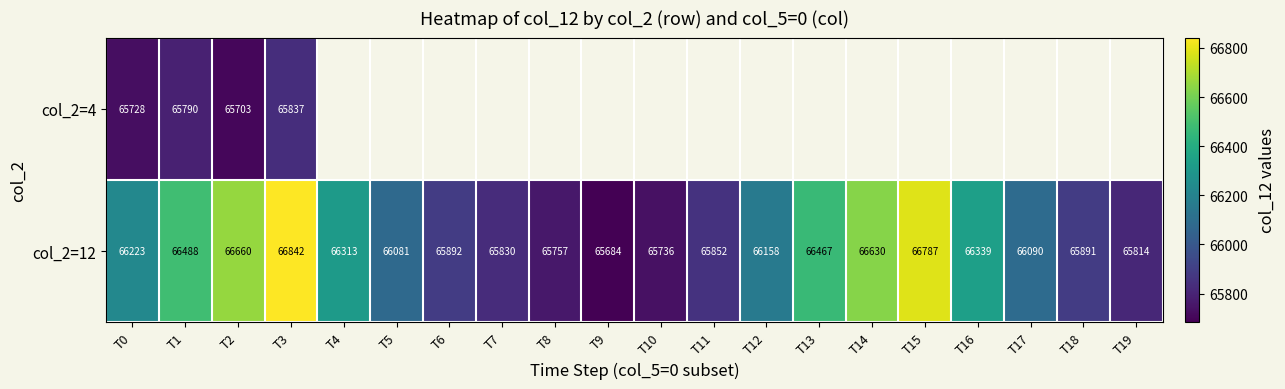

The col_2=4 series shows 45908 at T0. True or false?

False